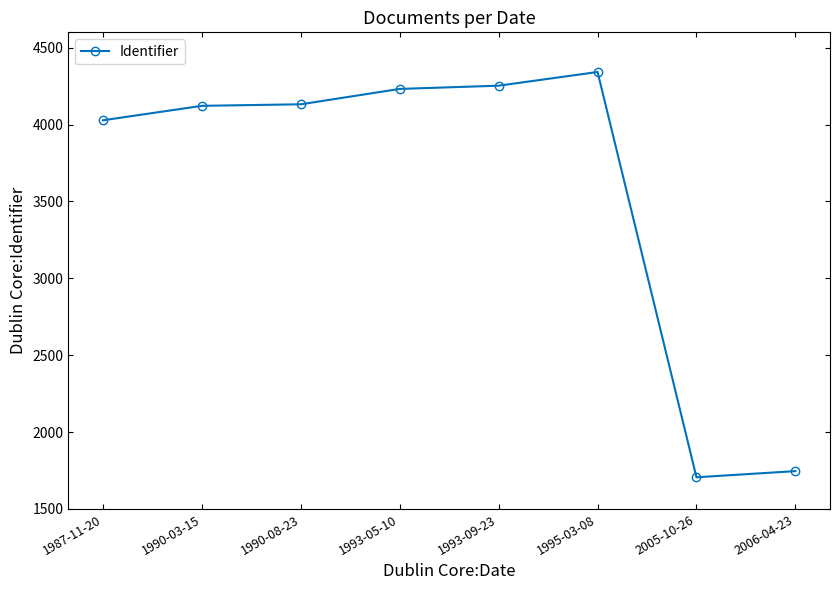

How many series are shown in this chart?

1